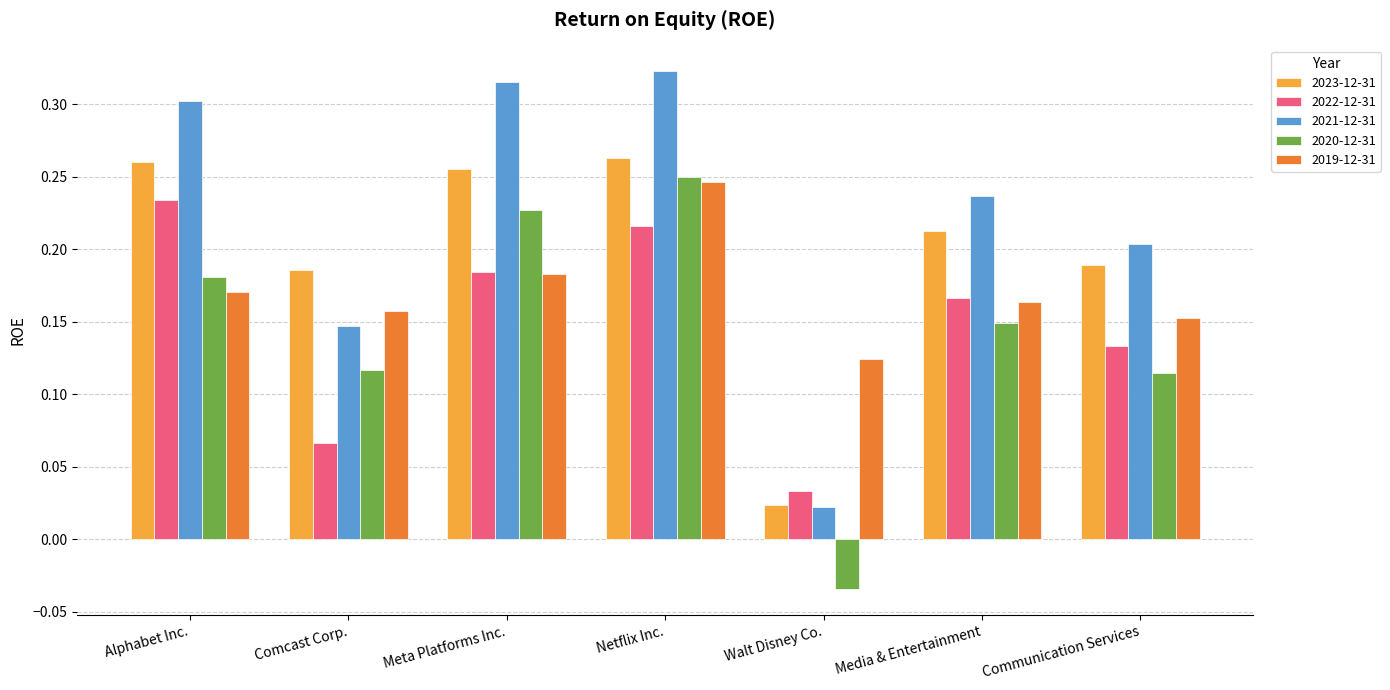

Count the number of categories in the chart.

7